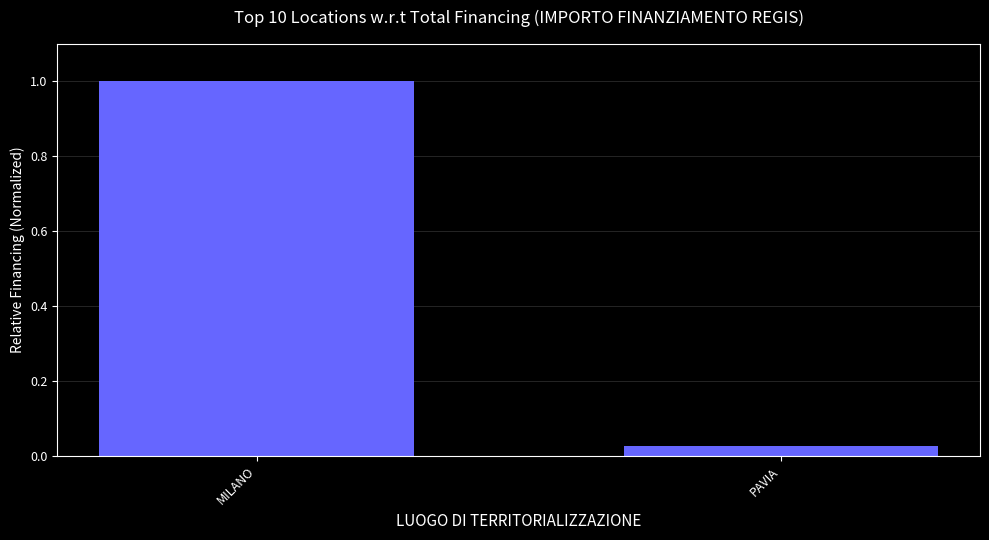

True or false: the data shows 1.0 at MILANO.

True